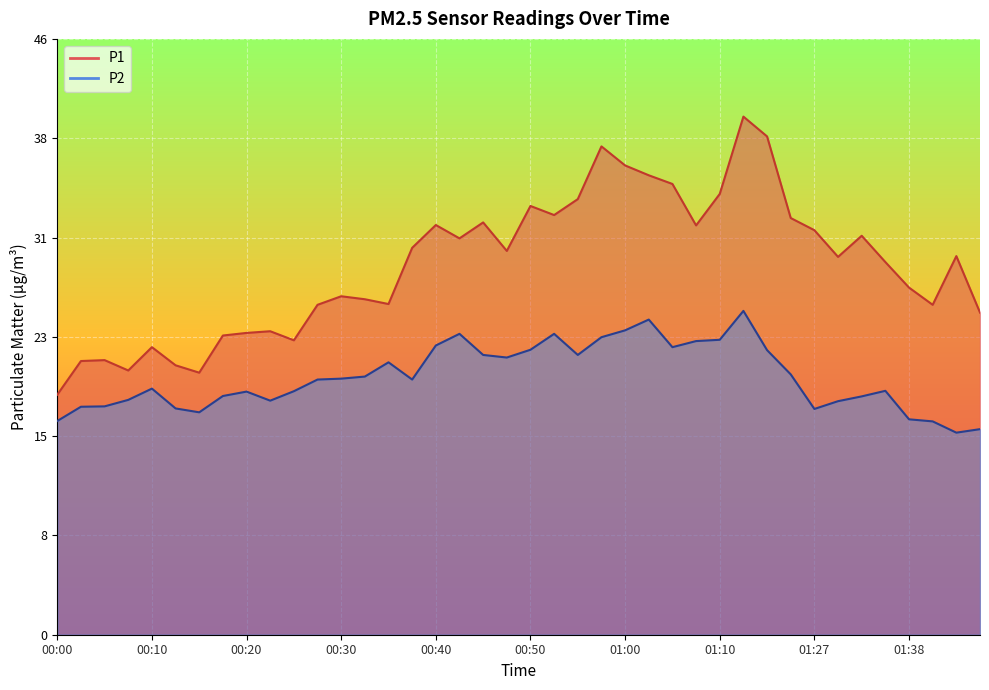

Reading left to right, what are all the values shown in this chart?

P1: 00:00=18.5	00:03=21.1	00:05=21.2	00:08=20.4	00:10=22.2	00:12=20.8	00:15=20.2	00:17=23.1	00:20=23.3	00:22=23.4	00:25=22.7	00:27=25.5	00:30=26.1	00:32=25.9	00:35=25.5	00:37=29.9	00:40=31.6	00:42=30.6	00:44=31.8	00:47=29.6	00:50=33.1	00:52=32.4	00:55=33.6	00:57=37.7	01:00=36.2	01:02=35.5	01:05=34.8	01:07=31.6	01:10=34.0	01:12=40.0	01:15=38.5	01:18=32.2	01:27=31.2	01:30=29.2	01:32=30.8	01:35=28.8	01:38=26.8	01:40=25.5	01:43=29.2	01:46=24.9
P2: 00:00=16.5	00:03=17.6	00:05=17.6	00:08=18.1	00:10=19.0	00:12=17.5	00:15=17.2	00:17=18.4	00:20=18.8	00:22=18.1	00:25=18.8	00:27=19.7	00:30=19.8	00:32=19.9	00:35=21.0	00:37=19.7	00:40=22.3	00:42=23.2	00:44=21.6	00:47=21.4	00:50=22.0	00:52=23.2	00:55=21.6	00:57=23.0	01:00=23.5	01:02=24.3	01:05=22.2	01:07=22.7	01:10=22.8	01:12=25.0	01:15=22.0	01:18=20.1	01:27=17.4	01:30=18.0	01:32=18.4	01:35=18.8	01:38=16.6	01:40=16.5	01:43=15.6	01:46=15.9